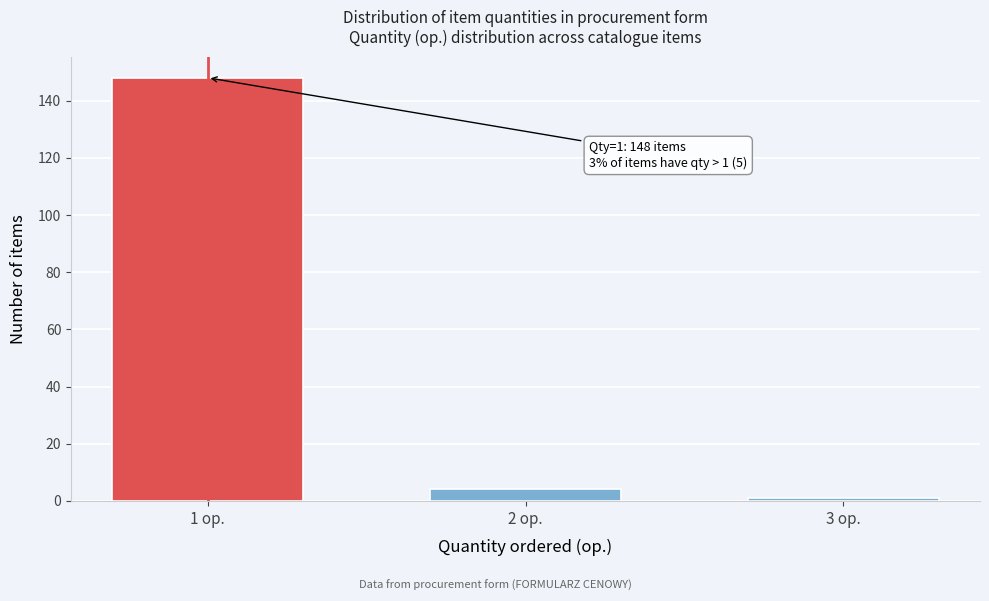

Reading left to right, what are all the values shown in this chart?

148	4	1